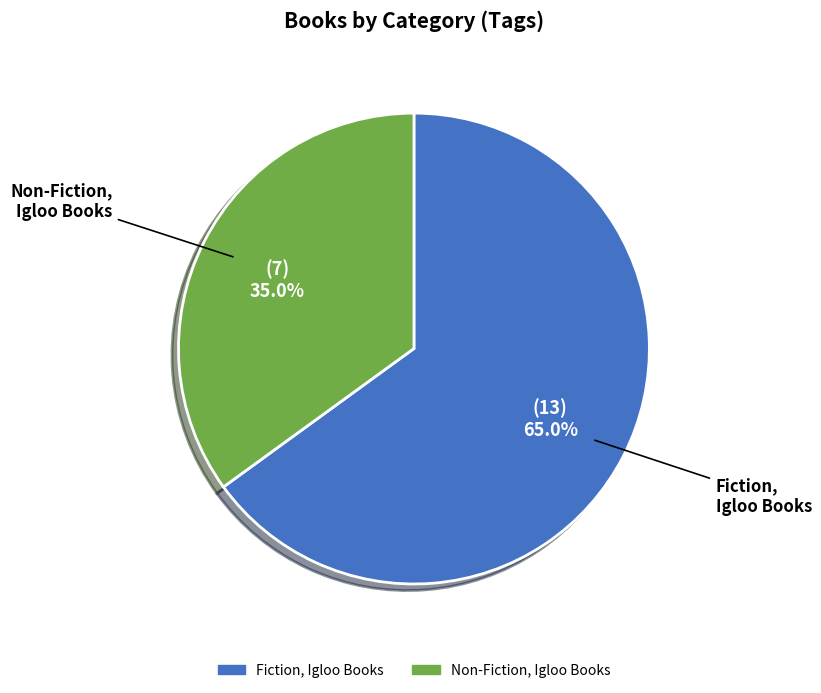

What is the largest slice in the pie chart?

Fiction, Igloo Books